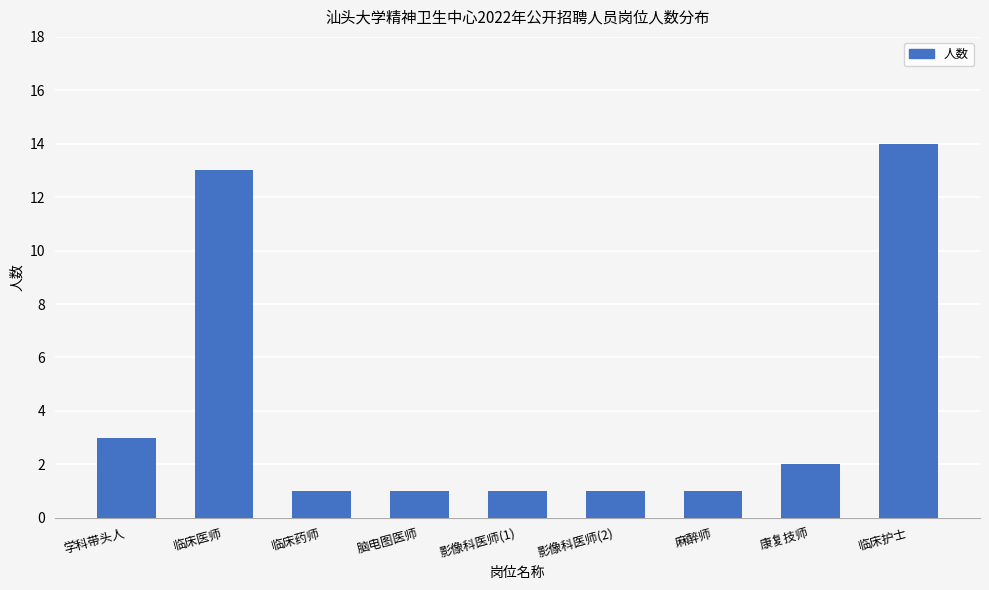

What is the value of the 4th bar from the left?

1